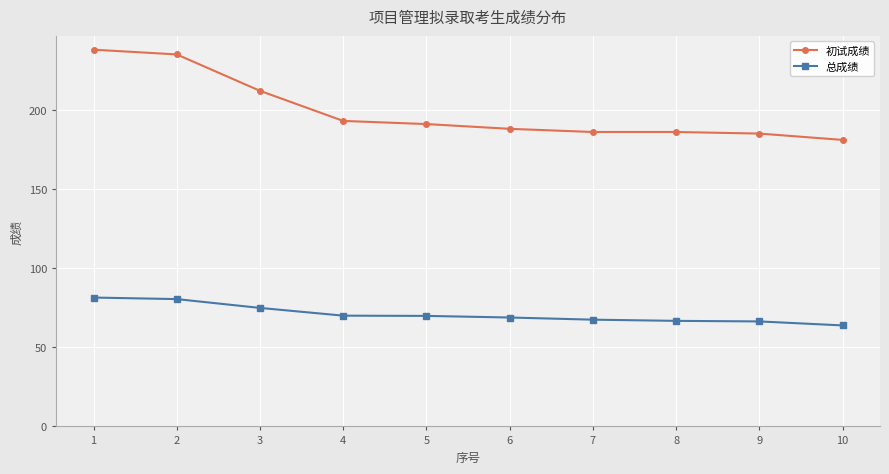

True or false: 总成绩 and 初试成绩 intersect in this chart.

False